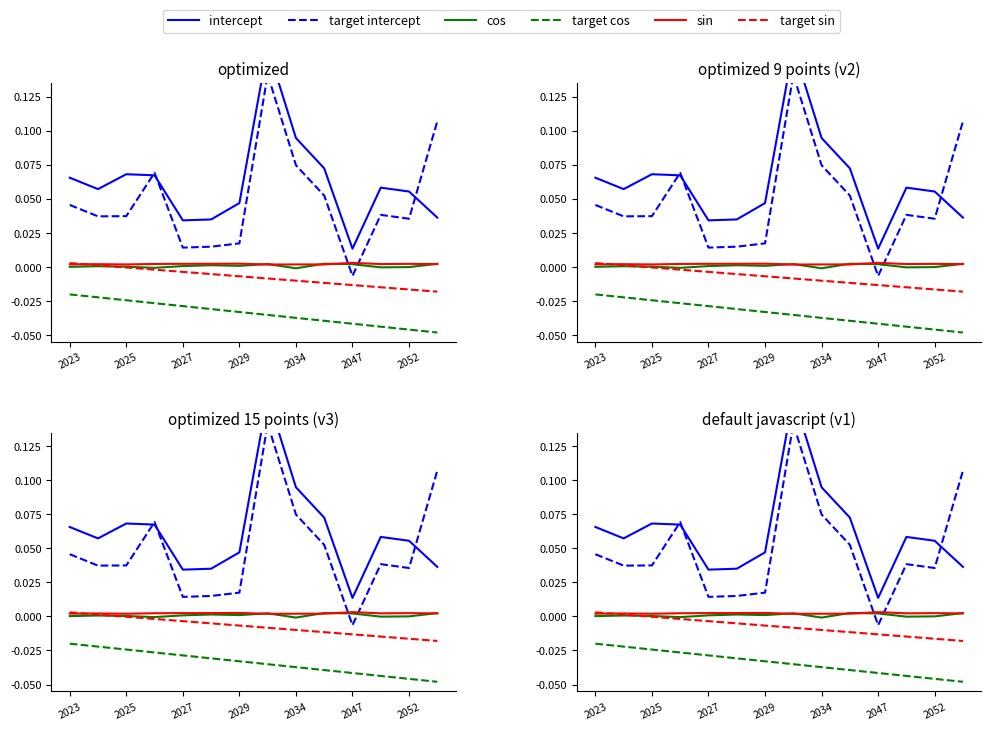

Does the chart display data point markers on the line(s)?

No